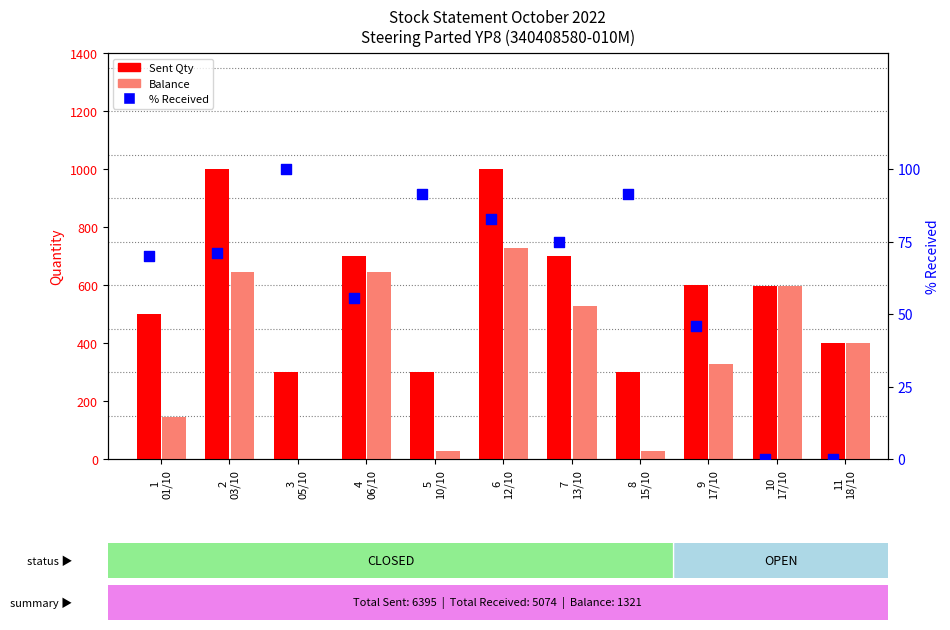

Is the value of Sent Qty at 6
12/10 greater than the value of % Received at 5
10/10?

Yes